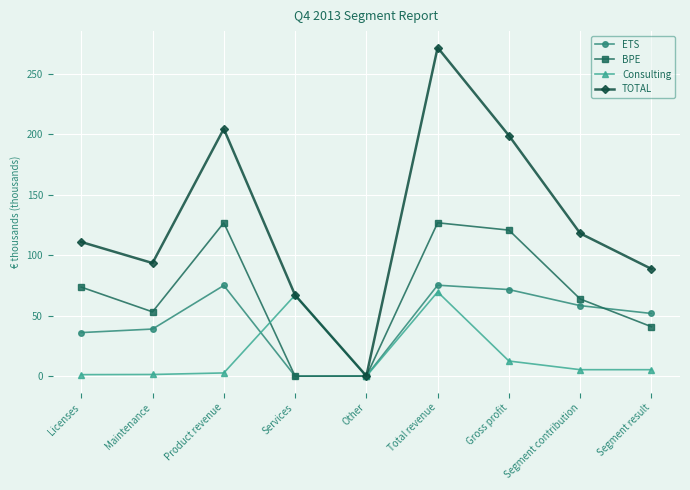

What is the sum of the Consulting values at Total revenue and Segment result?

75.0